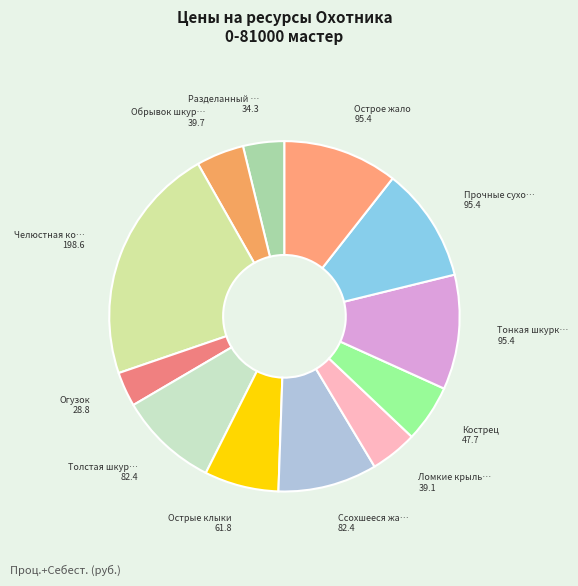

Which slice is the largest?

Челюстная кость